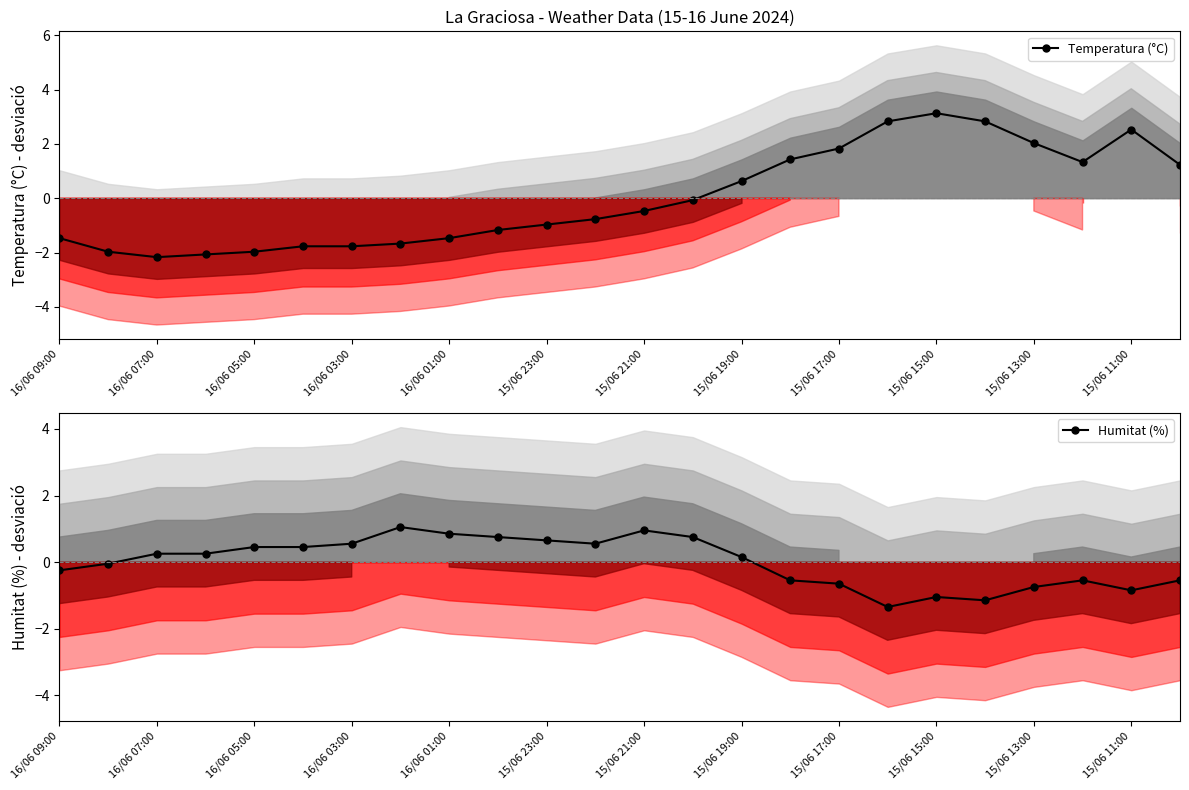

In Humitat (%), how many points are lower than both neighbors (excluding endpoints)?

4